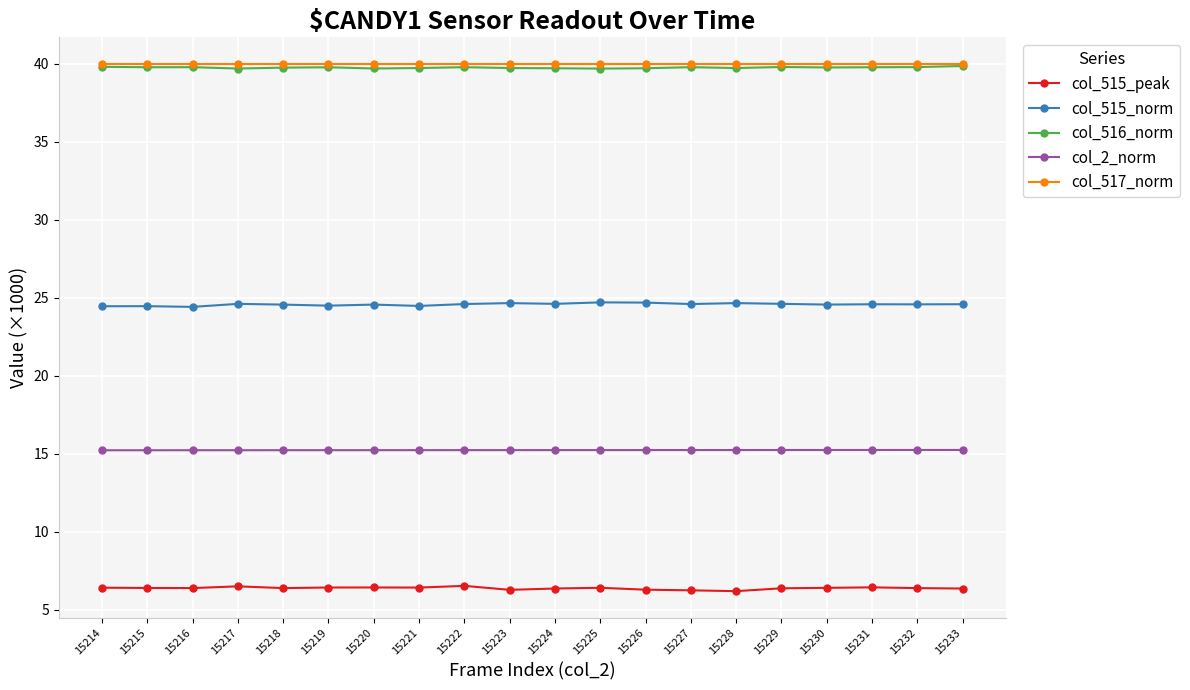

The col_515_peak series shows 9.2 at 15226. True or false?

False